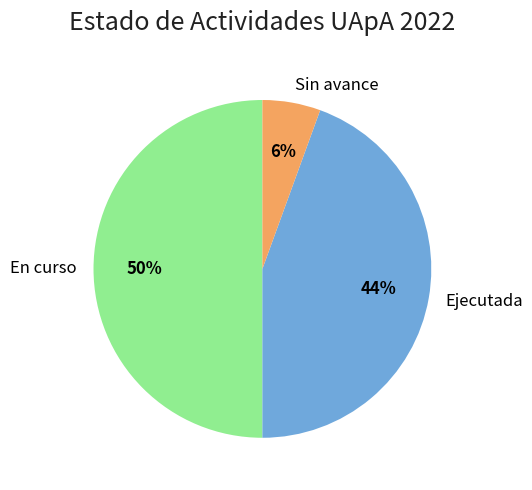

Which has a higher value, En curso or Sin avance?

En curso